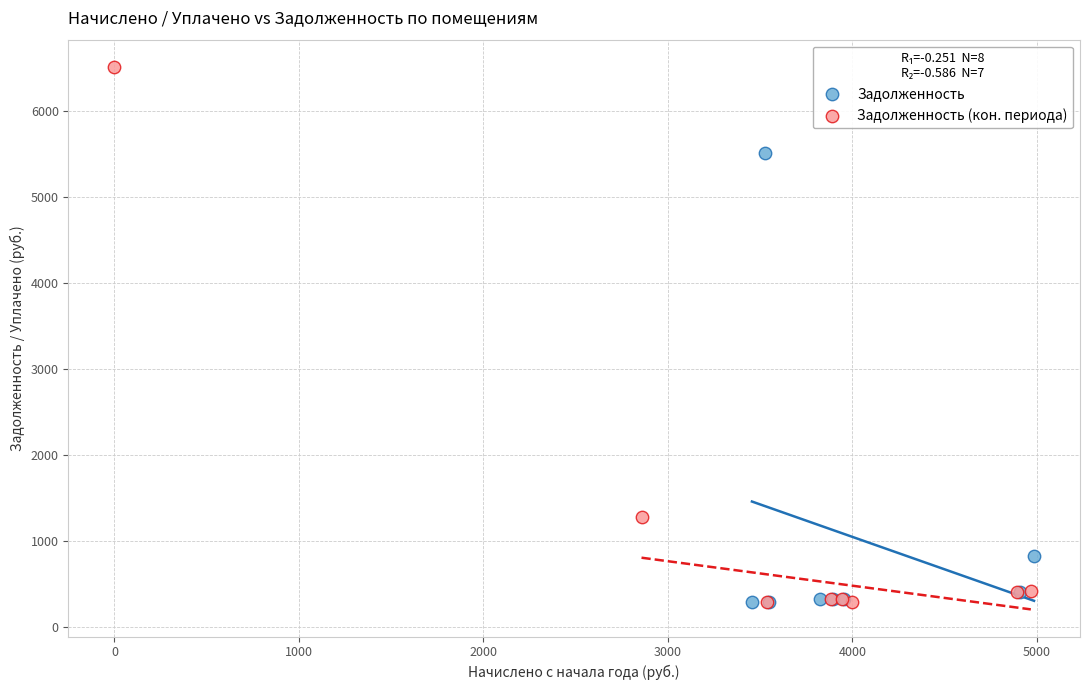

Which series has the largest Y range (max minus min)?

Задолженность (кон. периода)